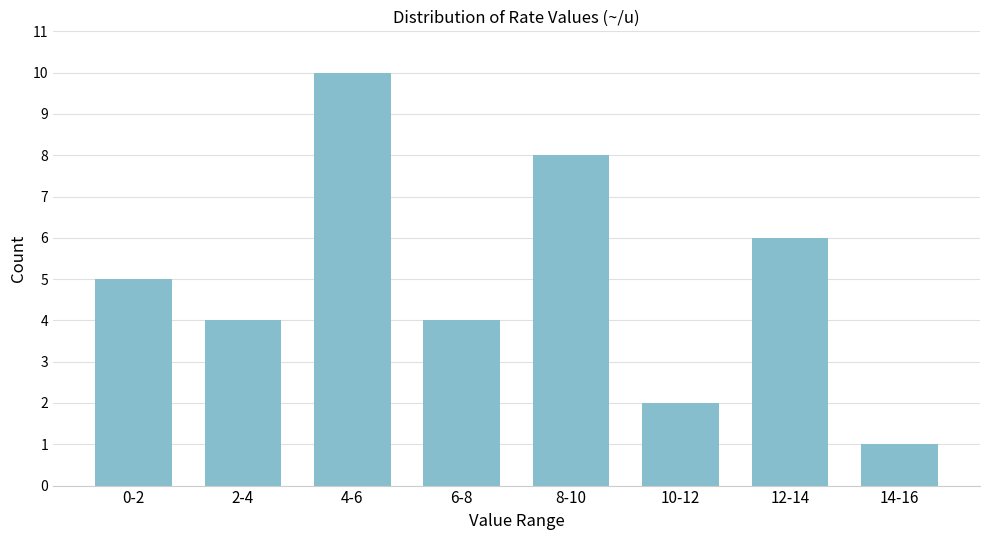

Reading left to right, what are all the values shown in this chart?

0-2=5	2-4=4	4-6=10	6-8=4	8-10=8	10-12=2	12-14=6	14-16=1